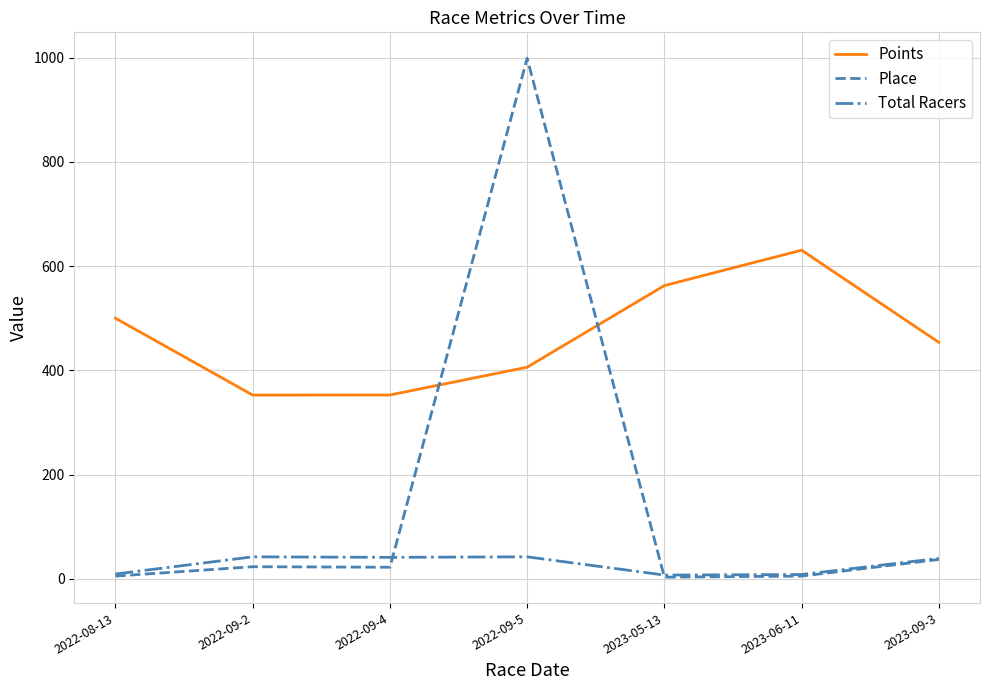

At which category is the sum across all series the highest?

2022-09-5